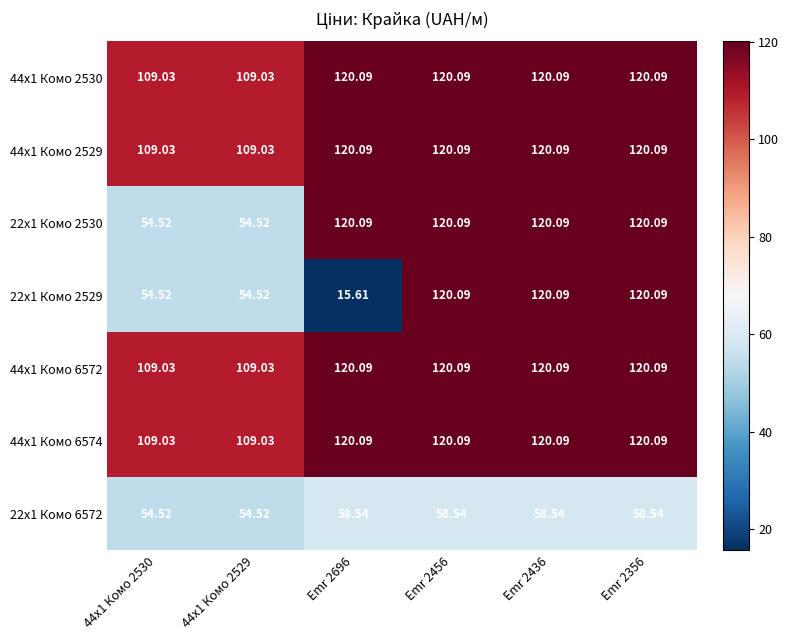

Is the value of 22x1 Комо 6572 at 44x1 Комо 2530 greater than the value of 44x1 Комо 6574 at Emr 2356?

No